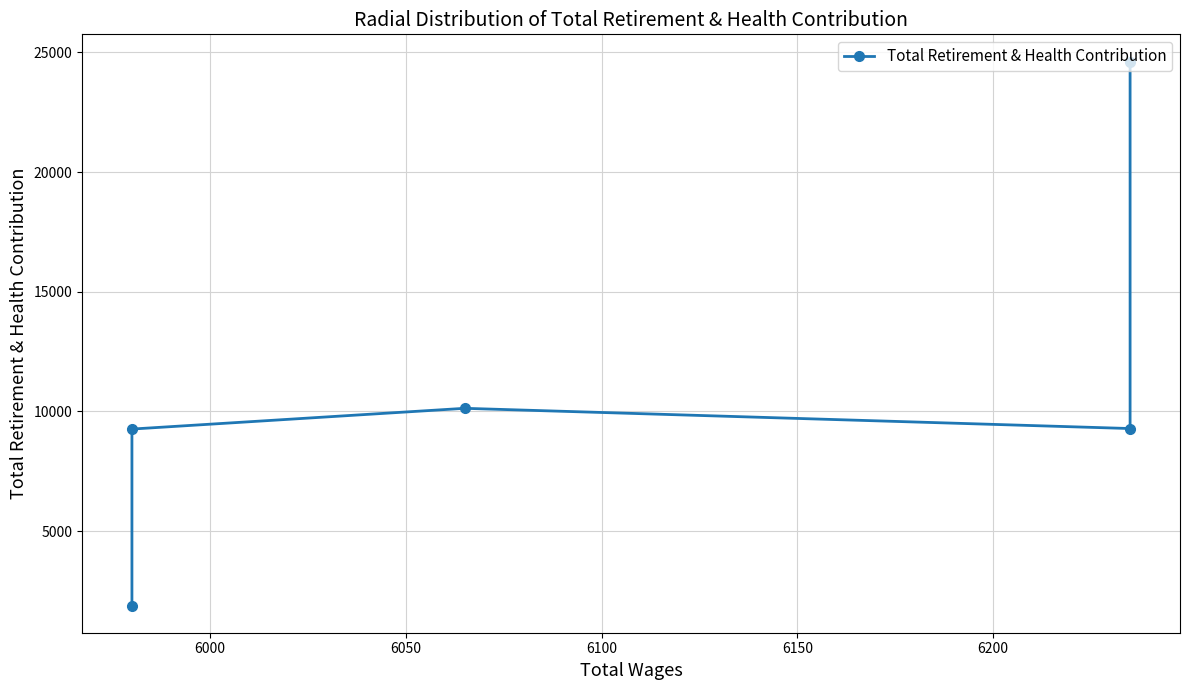

How many interior local valleys (lower than both neighbors) does the data have?

1